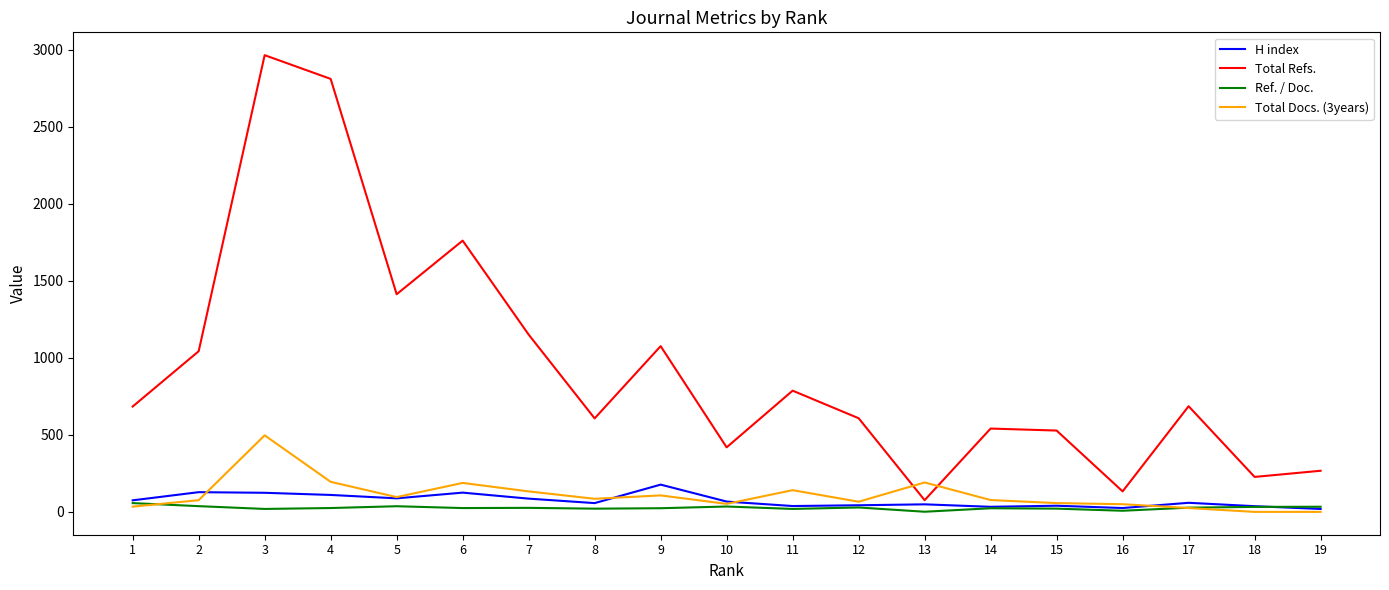

Which series has the largest range (max minus min)?

Total Refs.